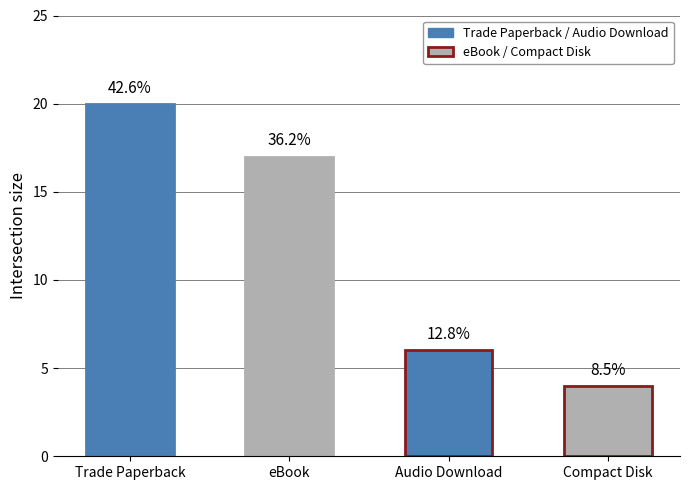

What is the maximum value shown in the chart?

20